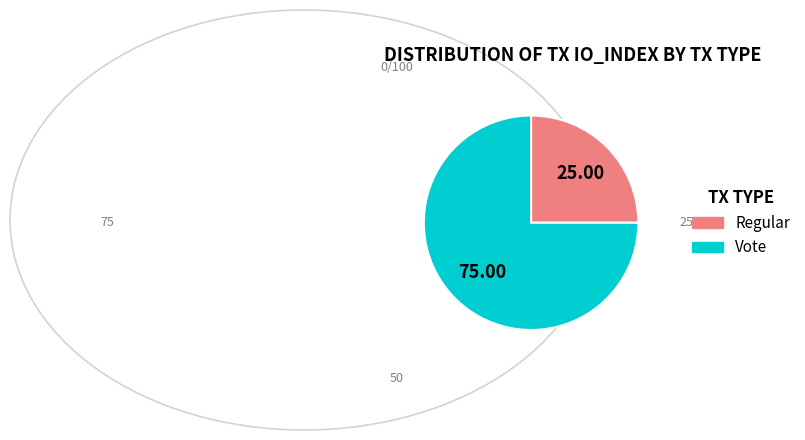

How many segments does this pie chart have?

2